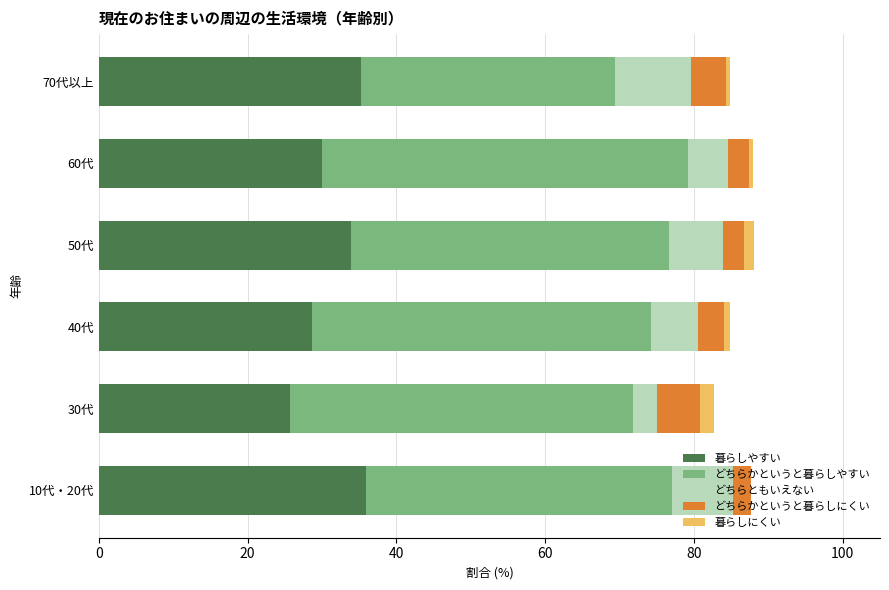

True or false: 暮らしやすい has a value of 25.6 at 30代.

True